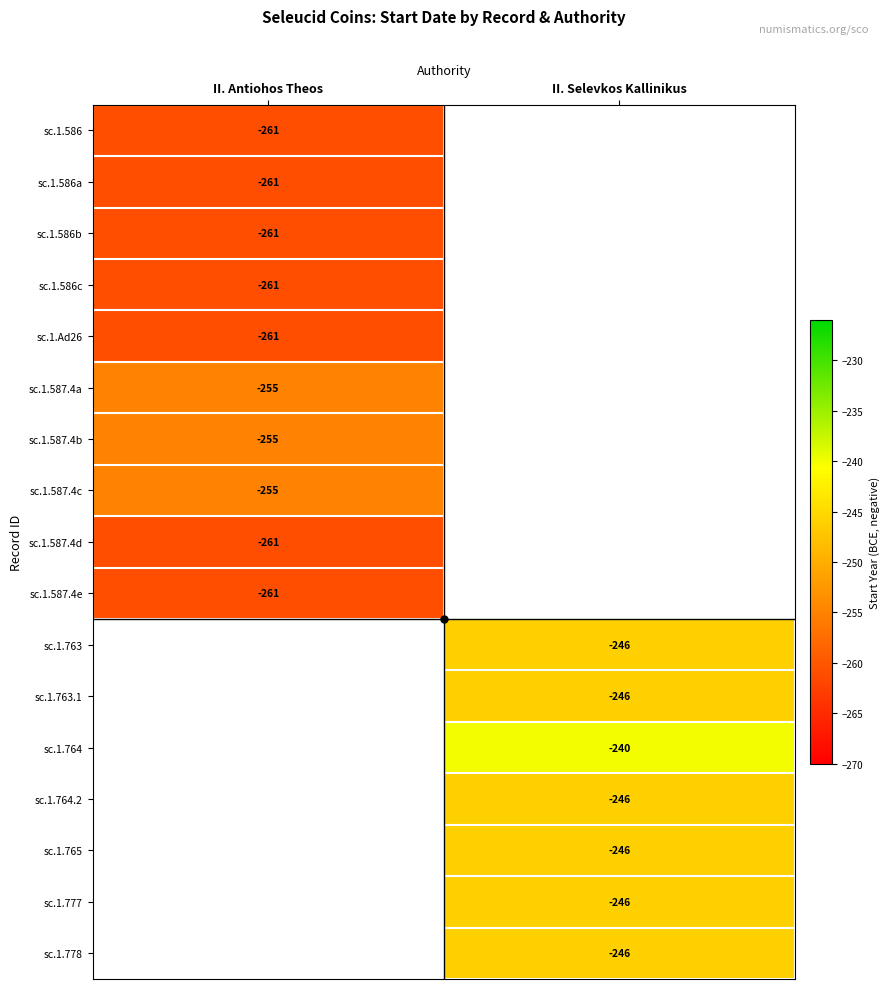

Is it true that sc.1.587.4b equals -255 at II. Antiohos Theos?

True